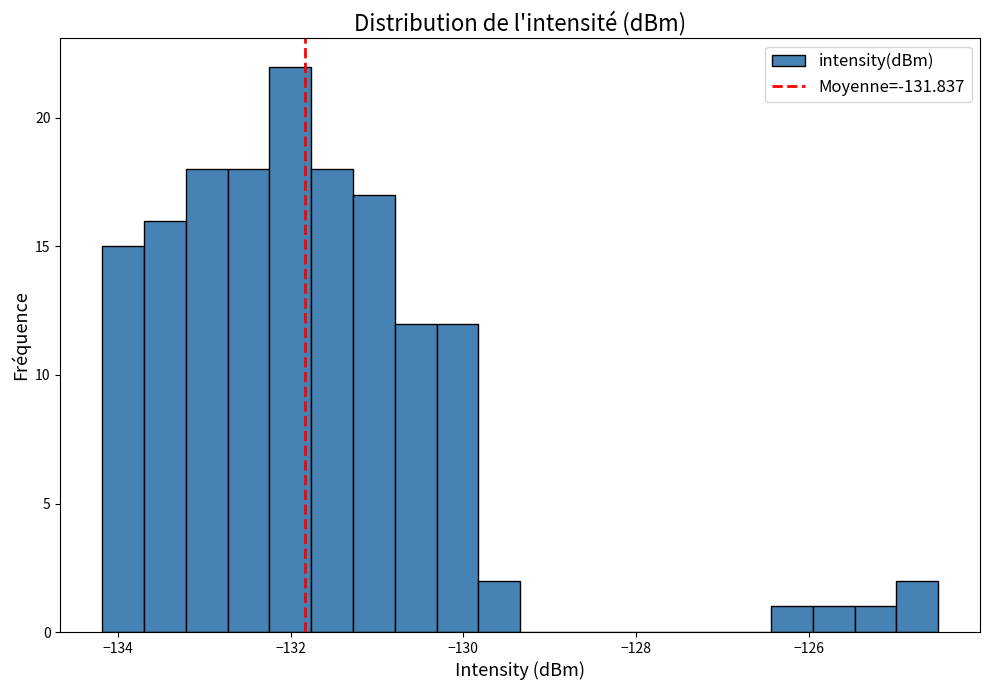

Read against the x-axis, roughly where is the centre of the tallest bar?

-132.0